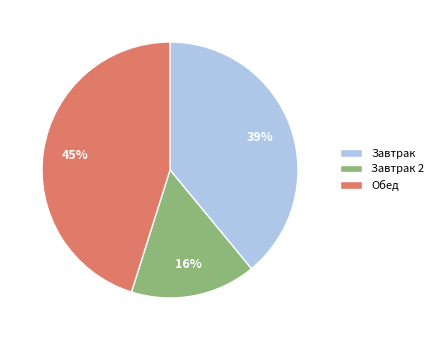

What is the ratio of the value at Обед to the value at Завтрак?

1.2